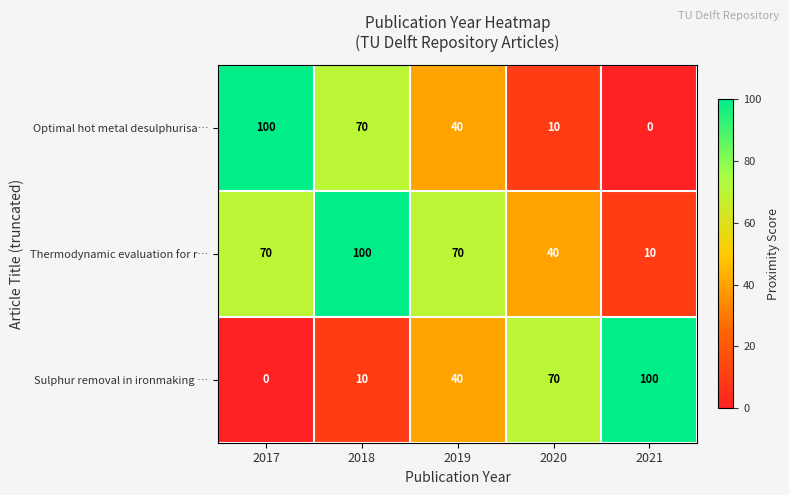

What is the sum of the Optimal hot metal desulphurisa… values at 2018 and 2019?

110